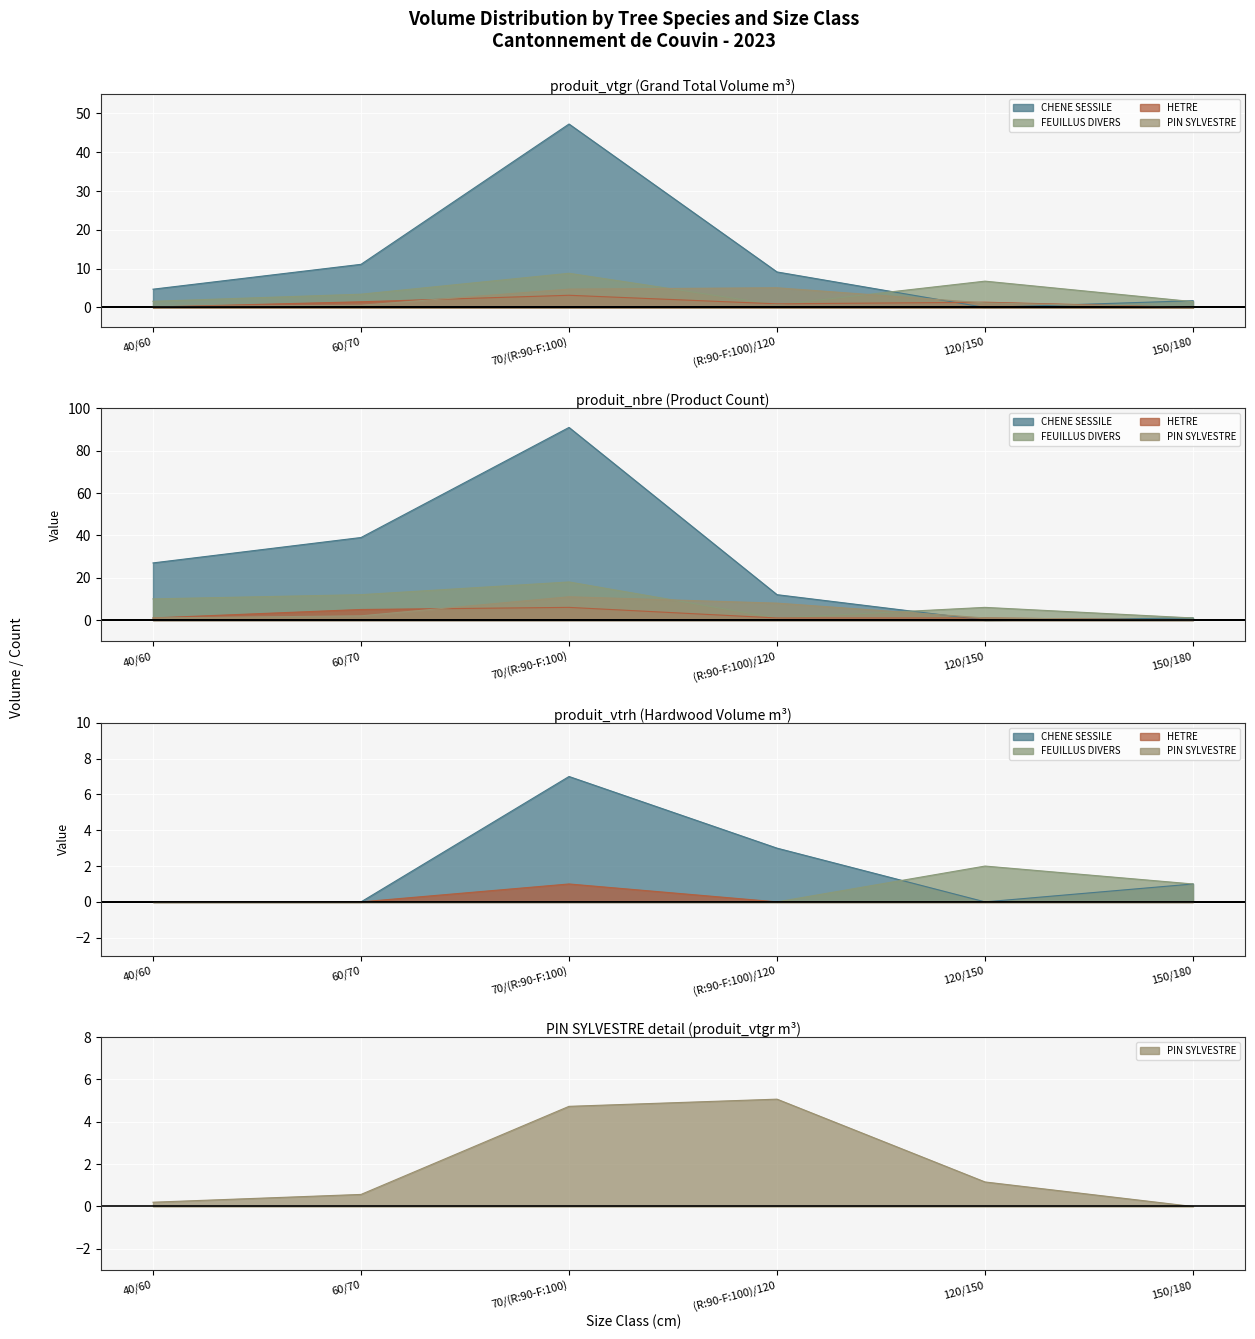

Which series has the largest total across all categories?

CHENE SESSILE